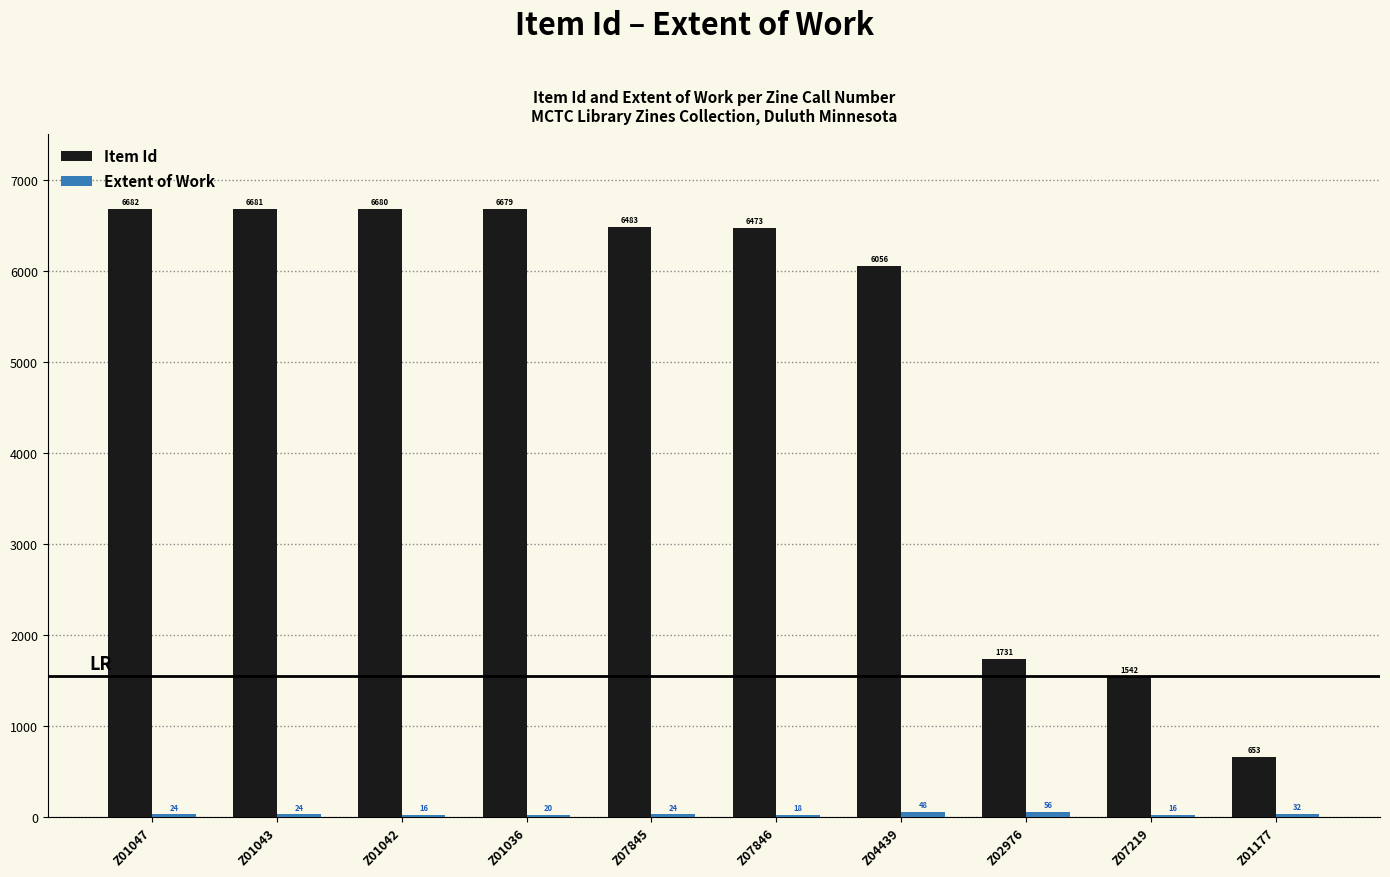

Between Z01043 and Z07219, which series saw the biggest shift?

Item Id